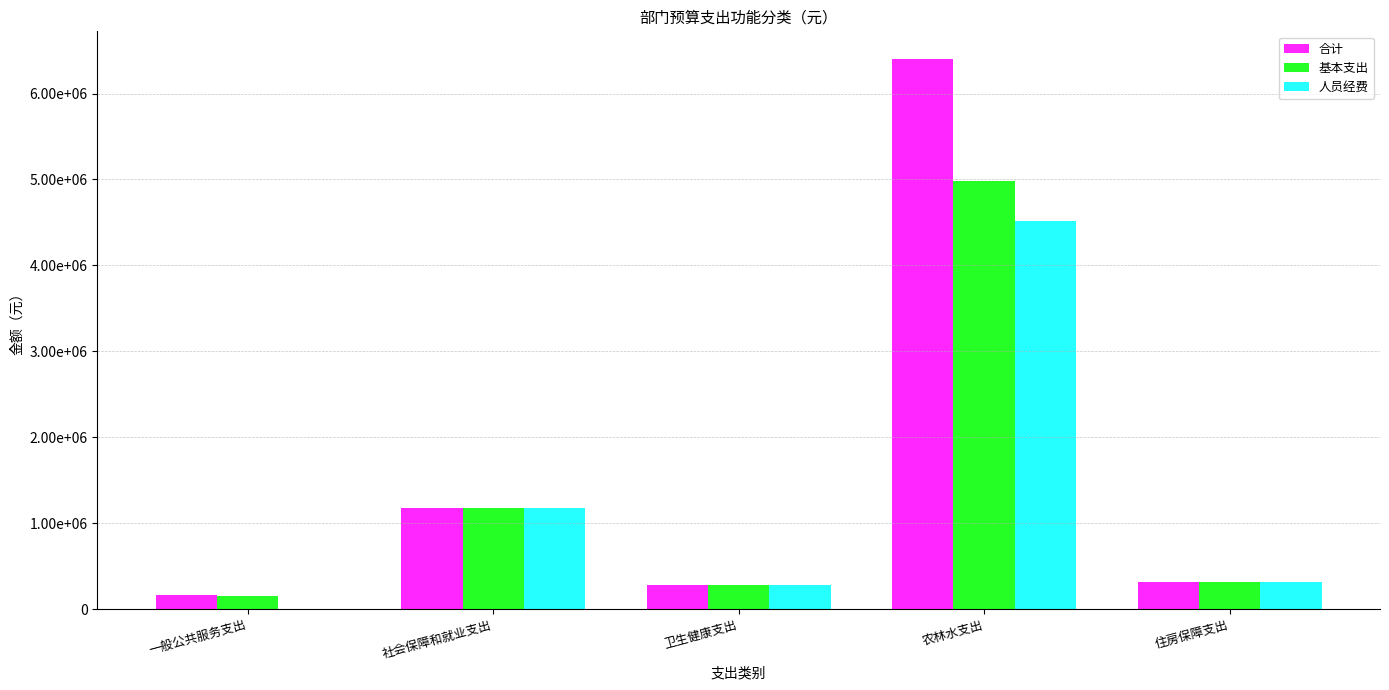

True or false: 基本支出 has a value of 4984112.3 at 农林水支出.

True